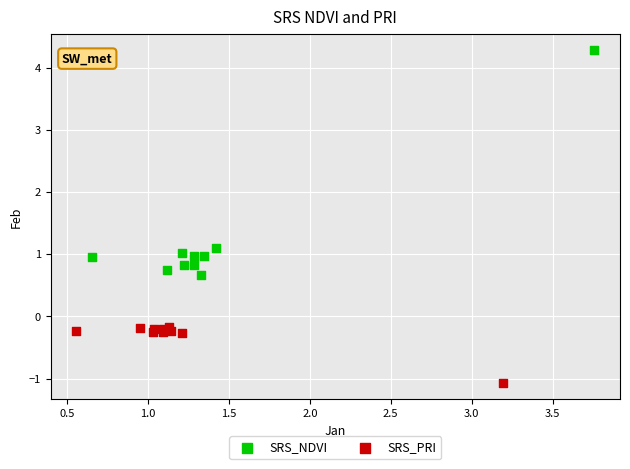

What are all the series names shown in the legend?

SRS_NDVI, SRS_PRI